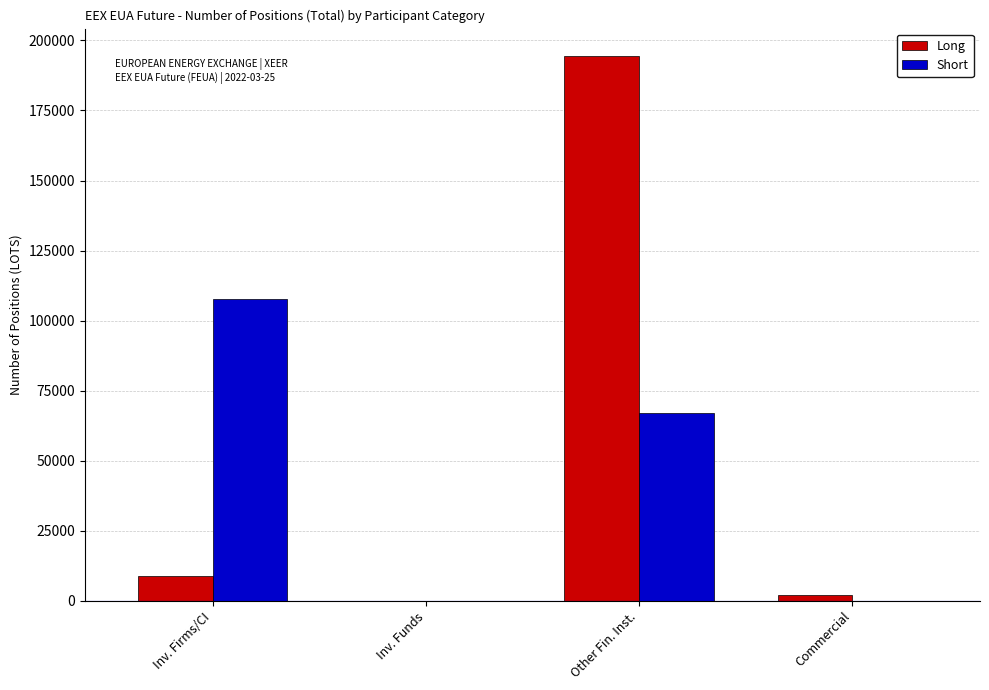

Does the chart contain stacked bars?

No